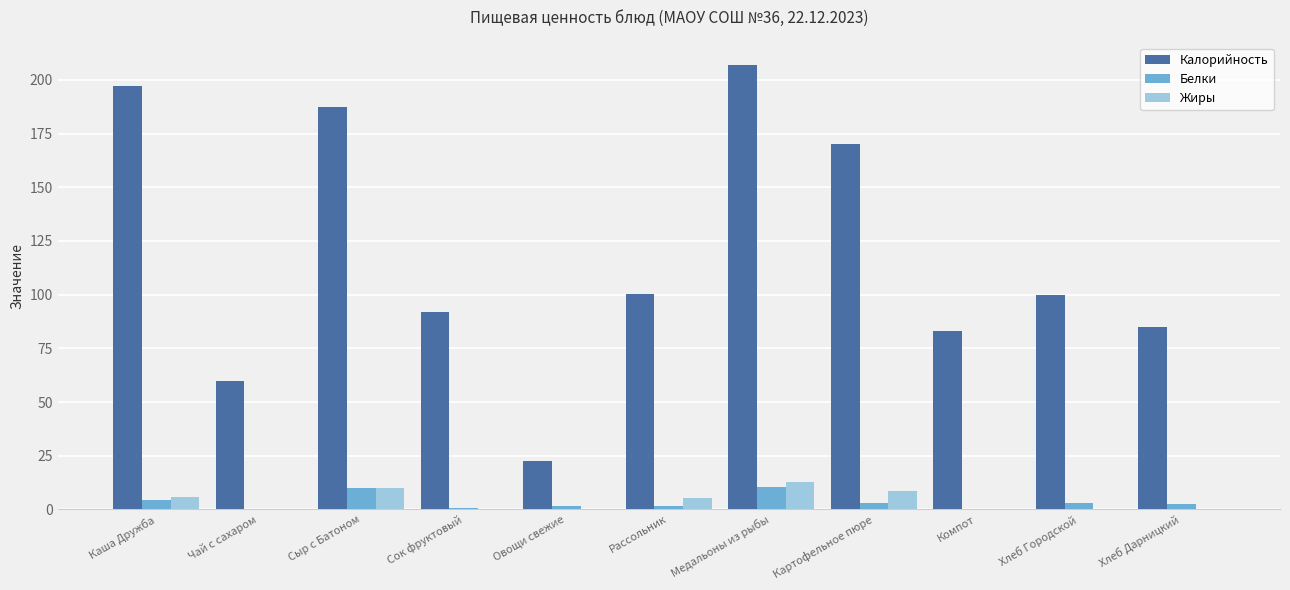

At which category is the sum across all series the highest?

Медальоны из рыбы